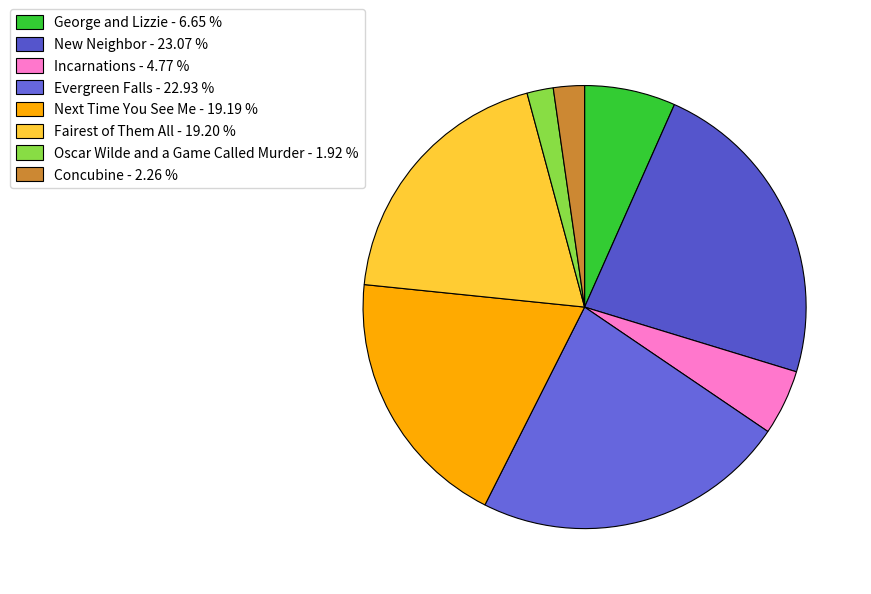

Is there a majority slice in this chart?

No